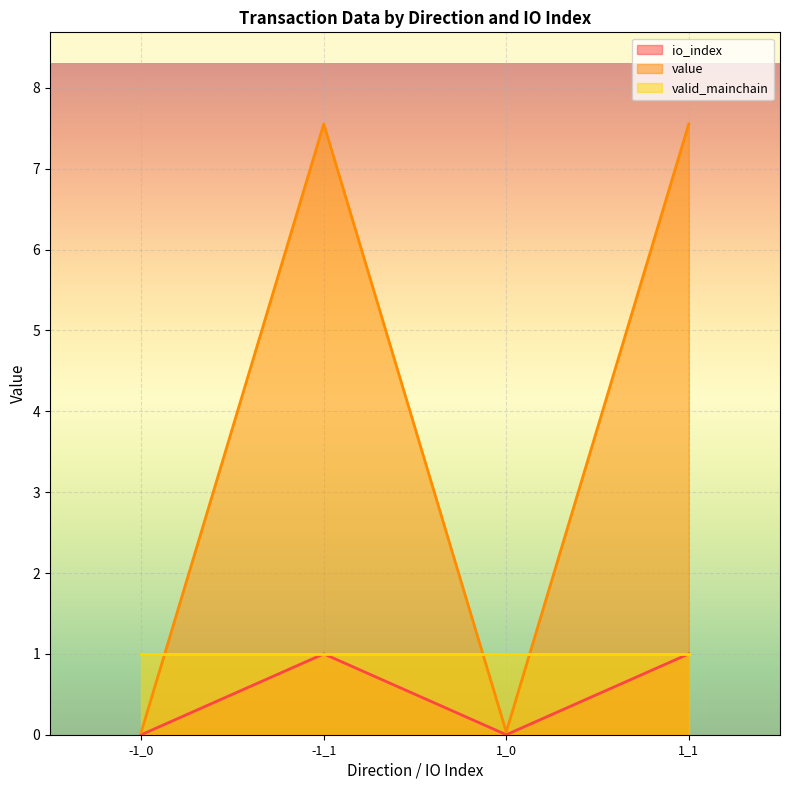

At which category is the sum across all series the highest?

-1_1